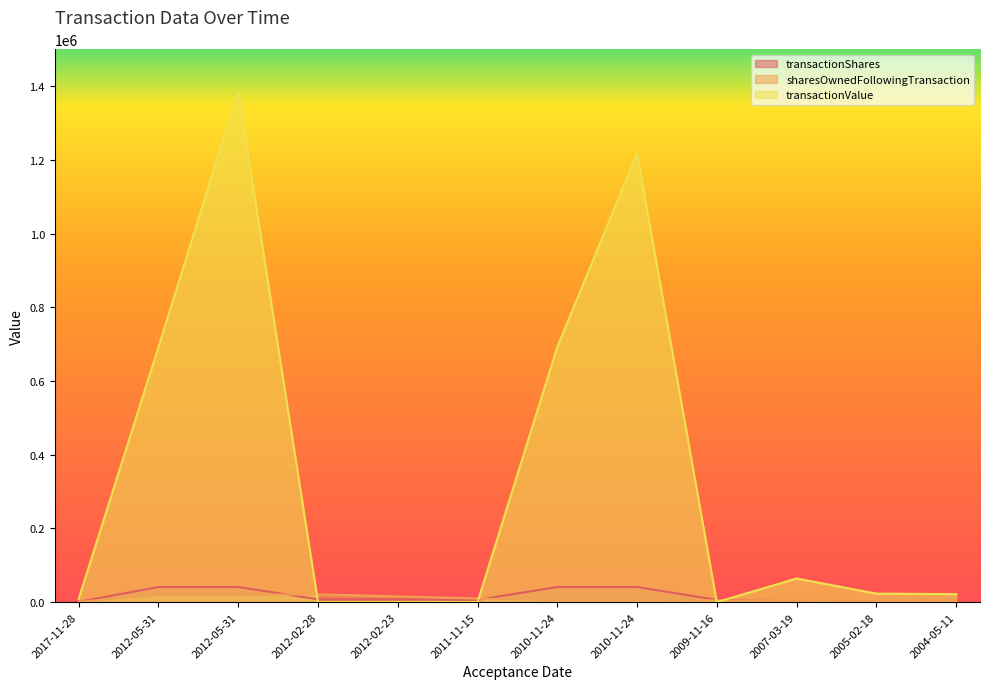

What is the average value of the sharesOwnedFollowingTransaction series?

9047